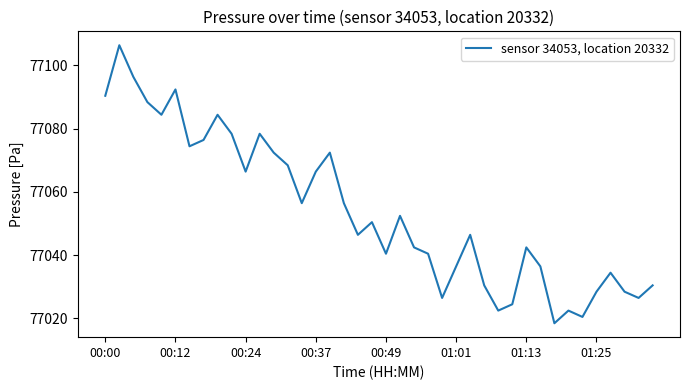

What is the maximum value shown in the chart?

77106.3